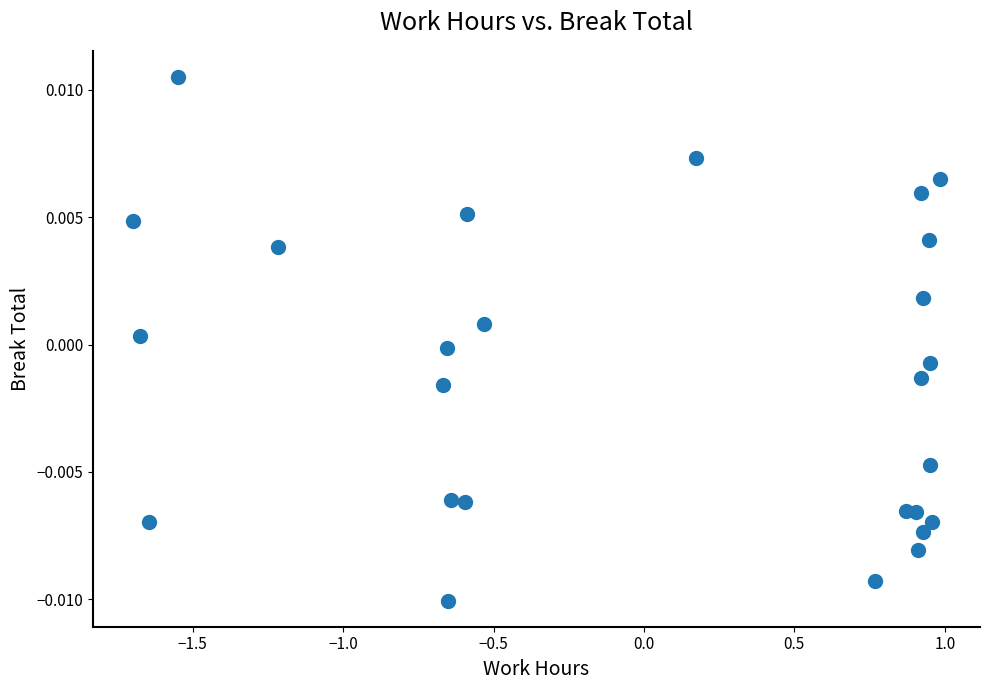

What is the range of X values (max minus min)?

2.7